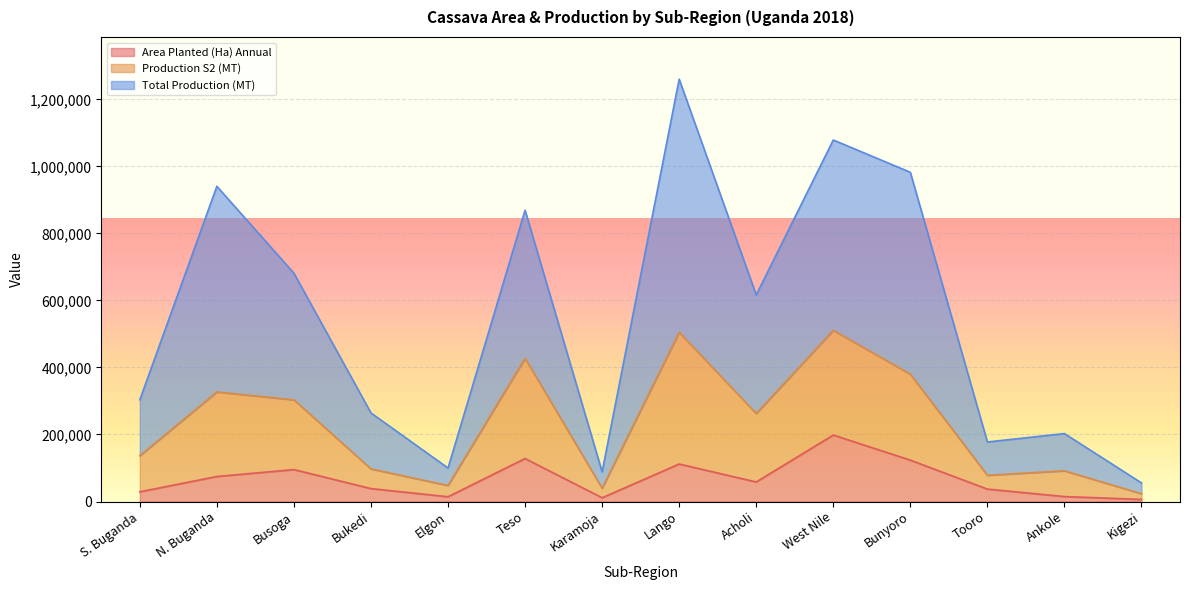

Rank the series by their average value, from highest to lowest.

Total Production (MT), Production S2 (MT), Area Planted (Ha) Annual